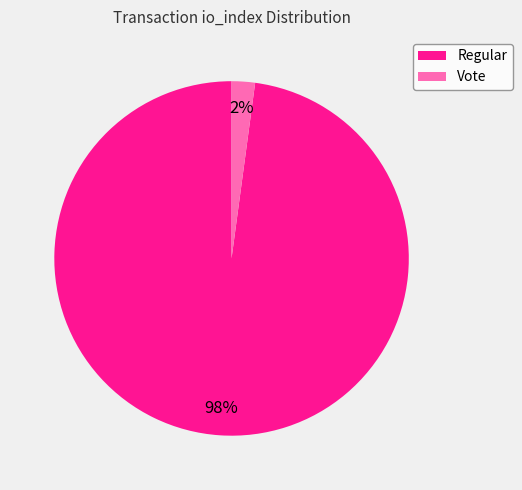

To the nearest percent, what is the average slice percentage?

50%